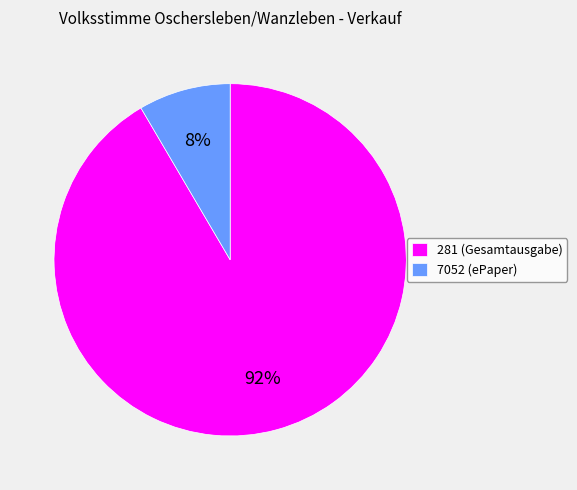

Is it true that 7052 is 8% of the pie?

True